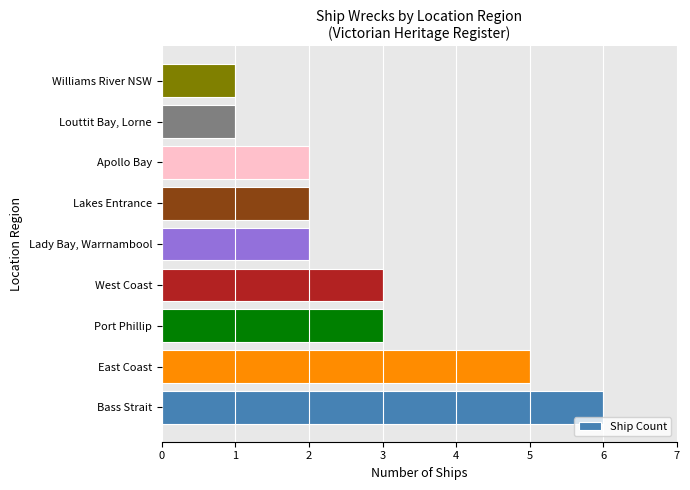

Does the chart contain stacked bars?

No